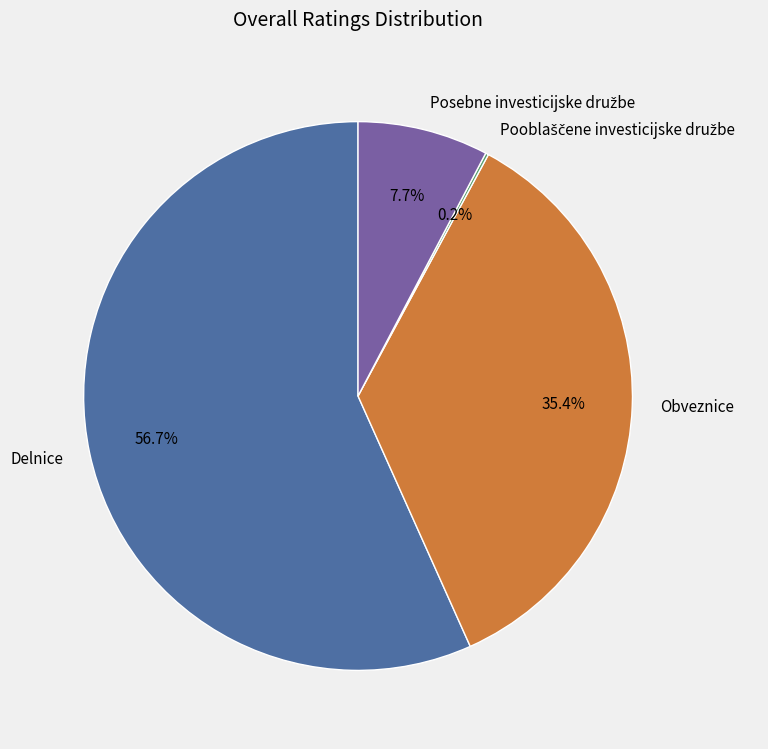

What is the largest slice in the pie chart?

Delnice